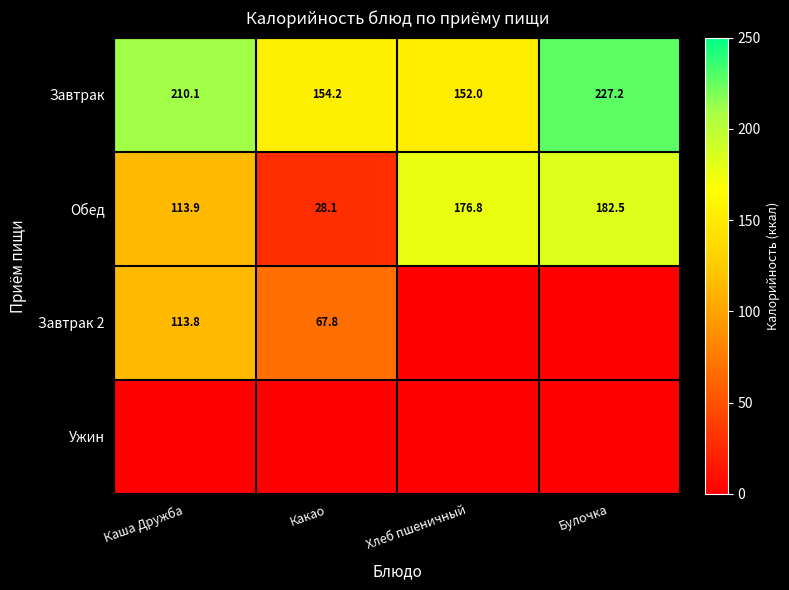

List the labels in order of Завтрак value, smallest first.

Хлеб пшеничный, Какао, Каша Дружба, Булочка